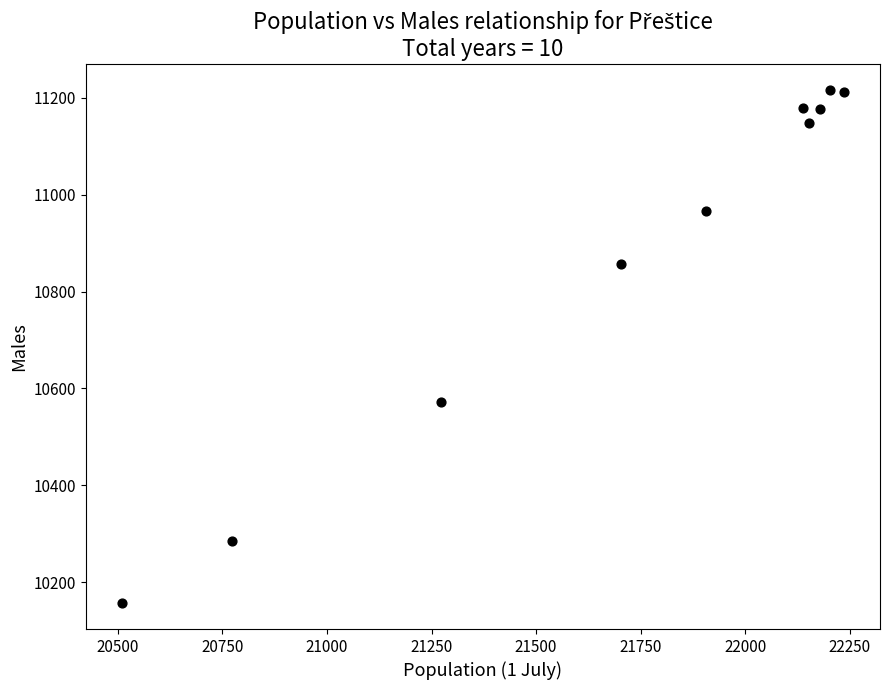

What is the range of X values (max minus min)?

1726